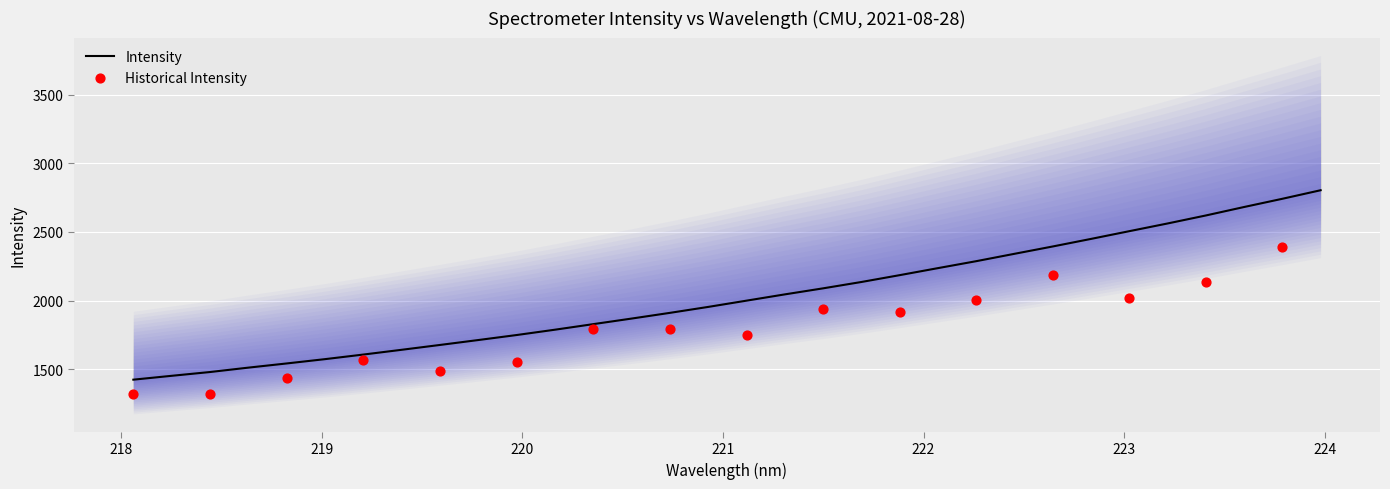

What is the lowest value of the Intensity series?

1424.2